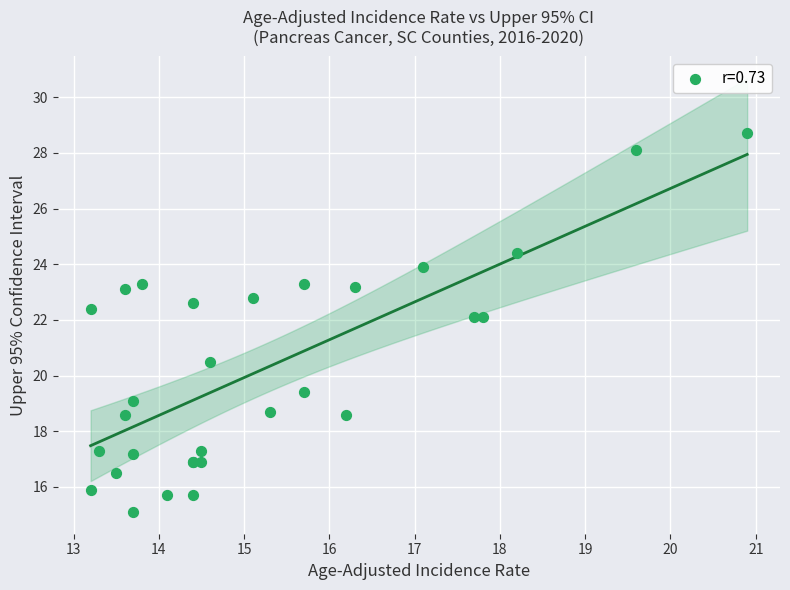

What Y value in the scatter plot is closest to 21?

20.5